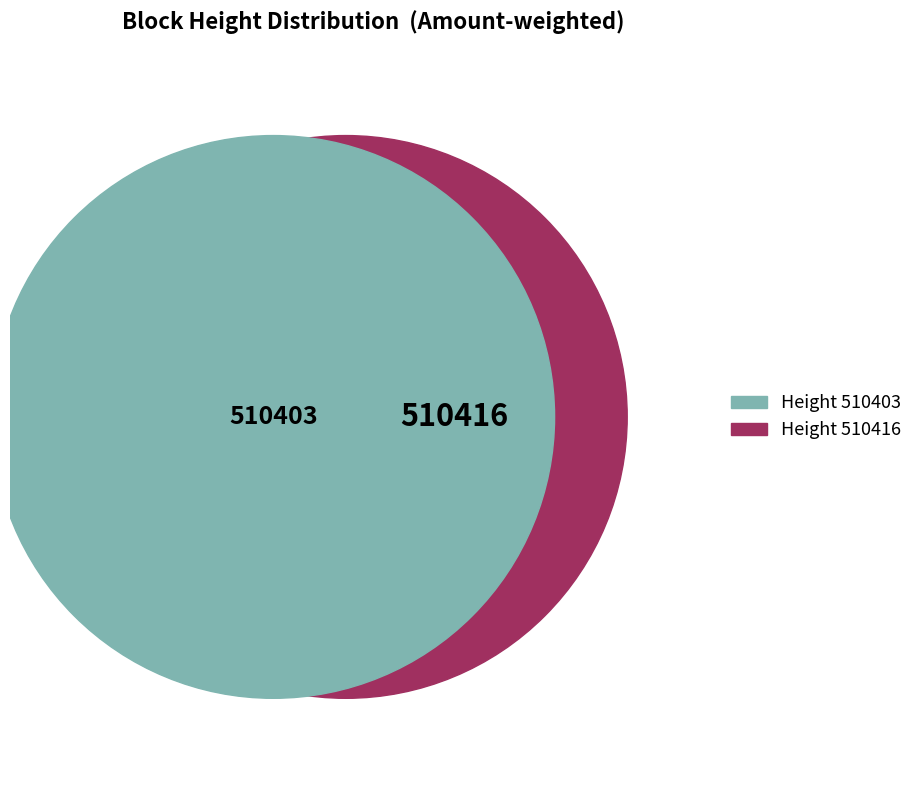

To the nearest percent, what is the combined percentage of 510416 and 510403?

100%